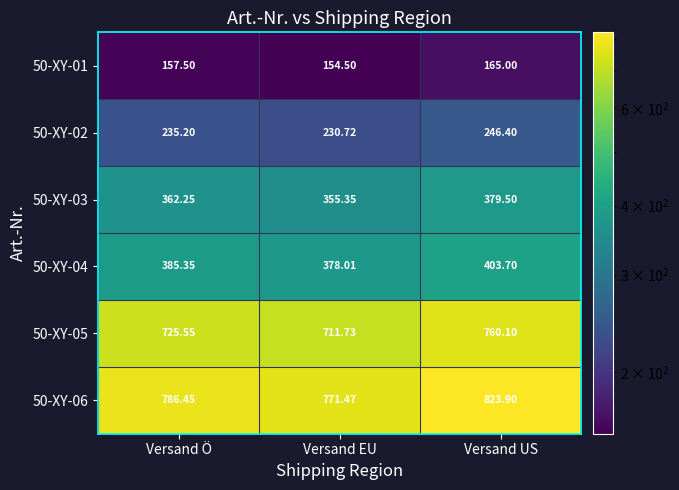

What is the maximum value shown in the chart?

823.9